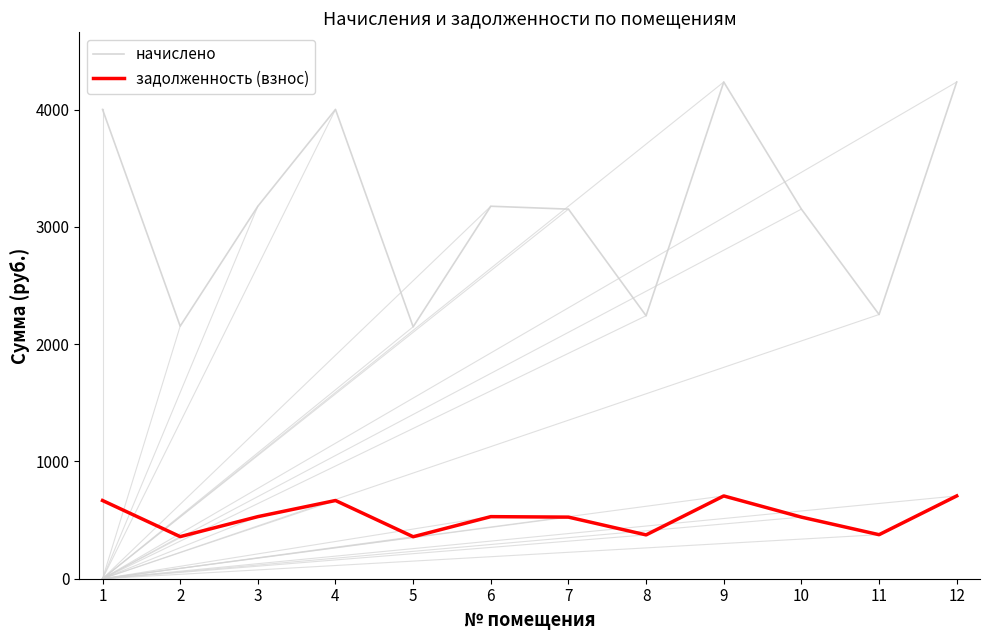

Rank the series by their maximum value, from highest to lowest.

начислено, задолженность (взнос)